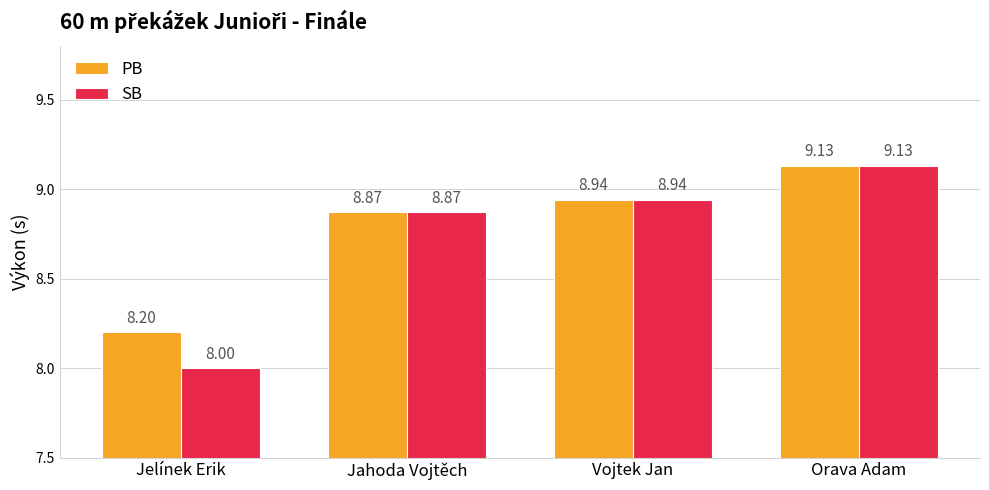

Count the number of categories in the chart.

4